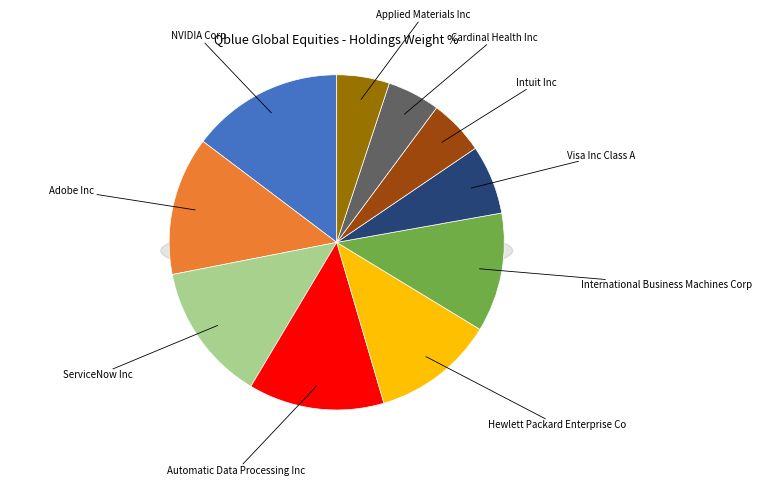

What is the change in value from ServiceNow Inc to Hewlett Packard Enterprise Co?

-0.6